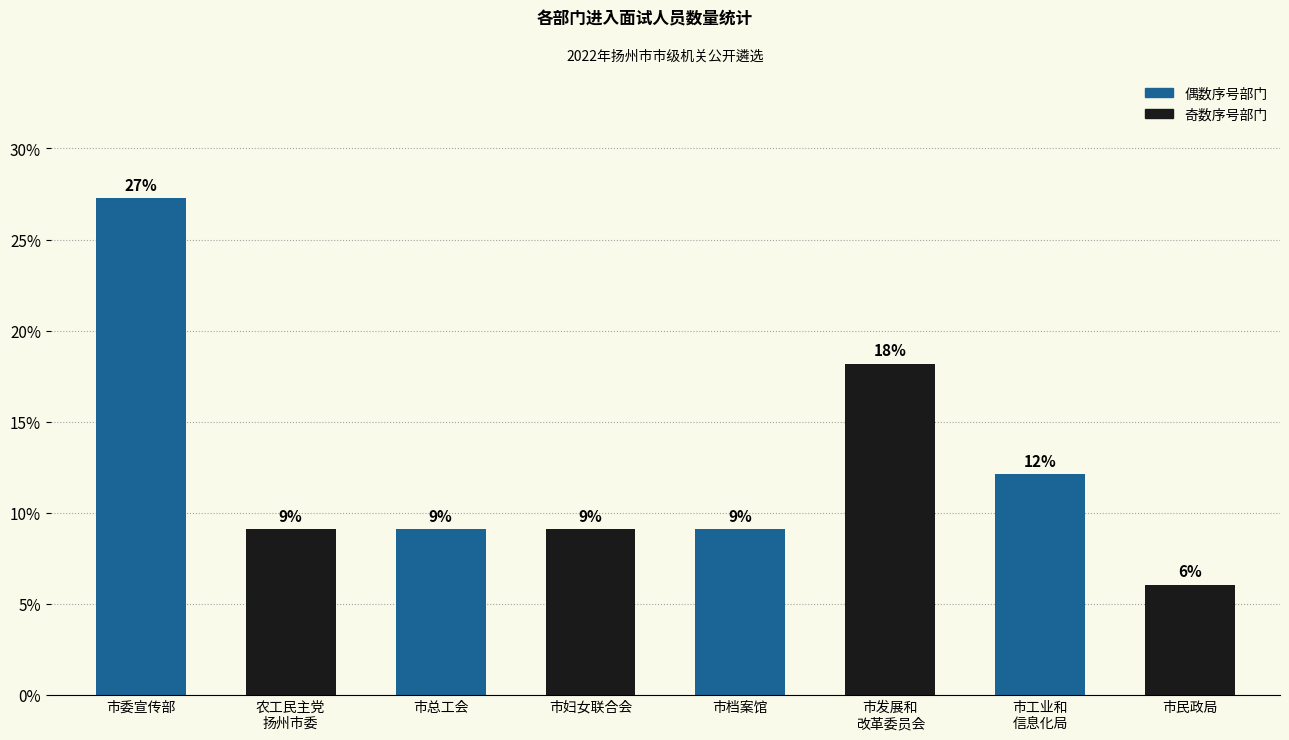

Reading left to right, transcribe all the data shown in this chart.

27.3	9.1	9.1	9.1	9.1	18.2	12.1	6.1